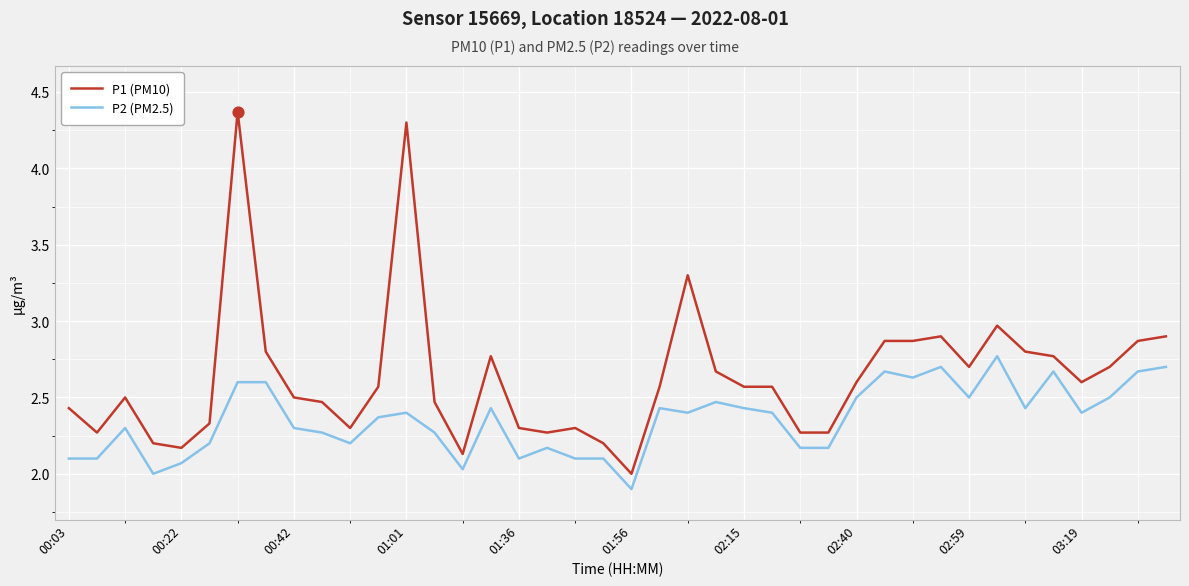

Which series has the largest range (max minus min)?

P1 (PM10)